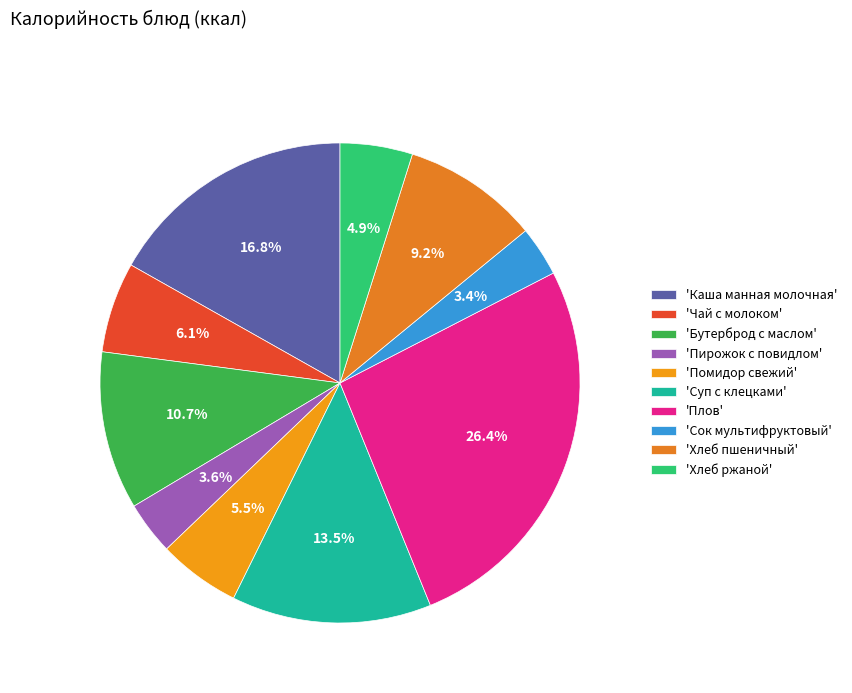

How many segments does this pie chart have?

10